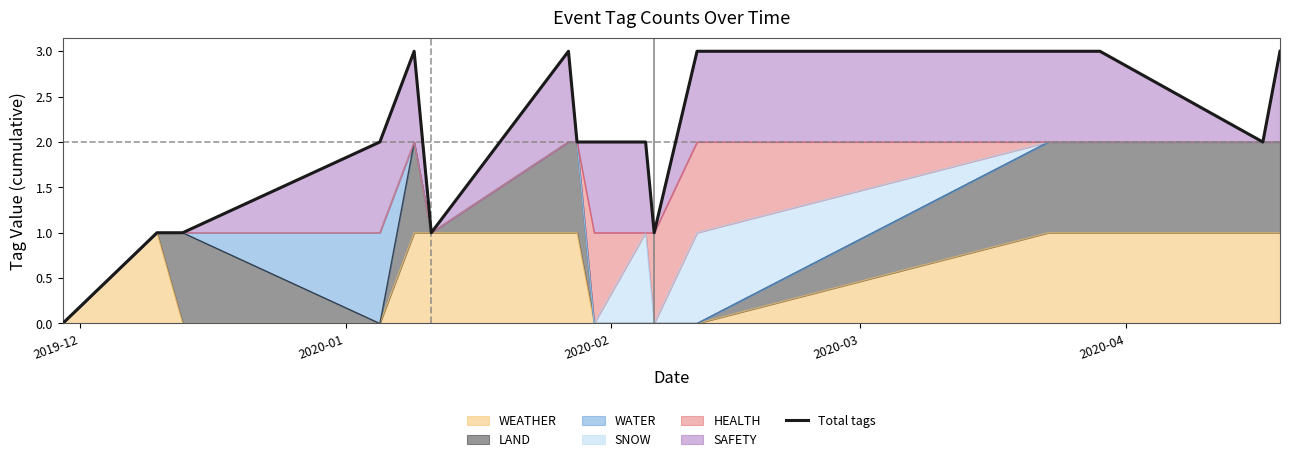

Where is the data nearest to the value 1?

2020-01